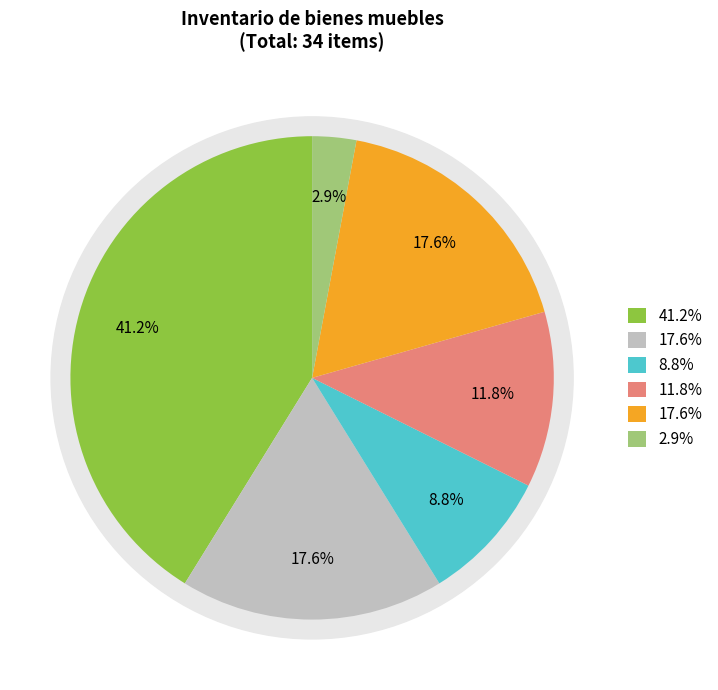

The PANTALLA DE PROYECCIONES slice represents 1% of the pie. True or false?

False